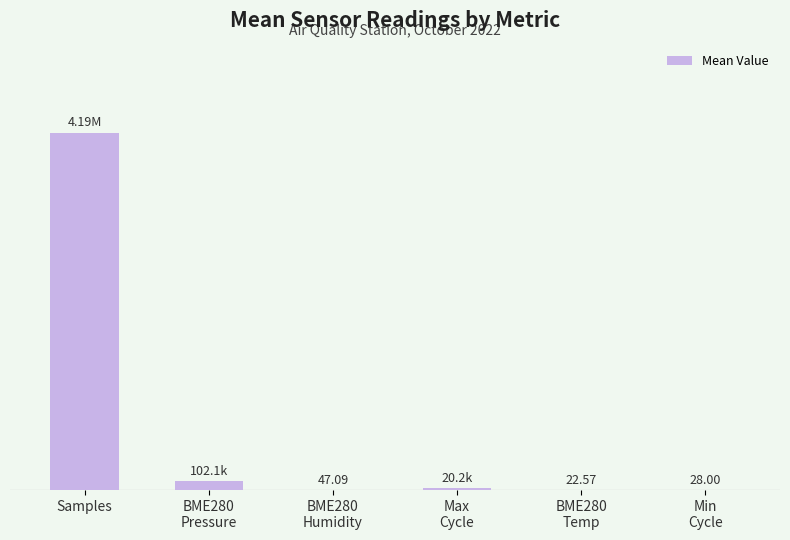

At which category does the chart reach its peak across all series?

Samples